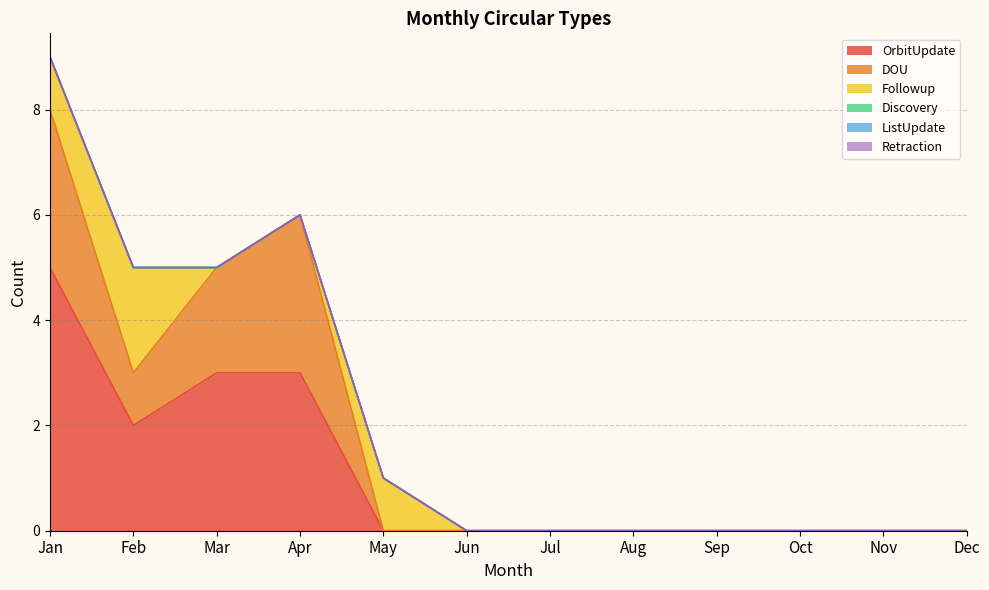

What is the spread (max minus min) of values at Jan?

5